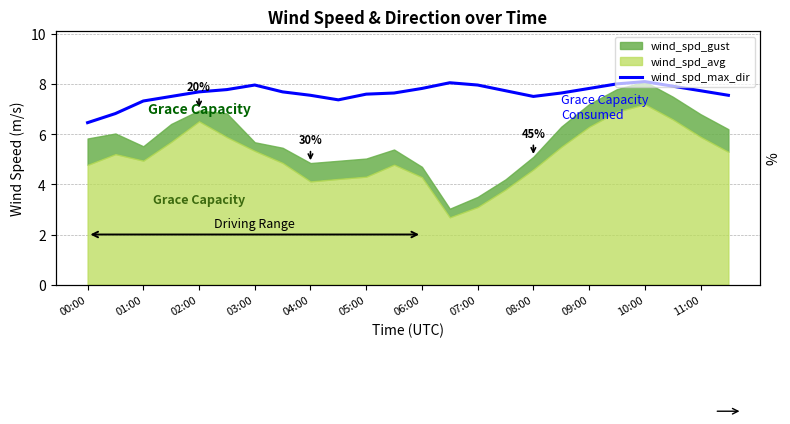

What is the sum of all values?

183.3